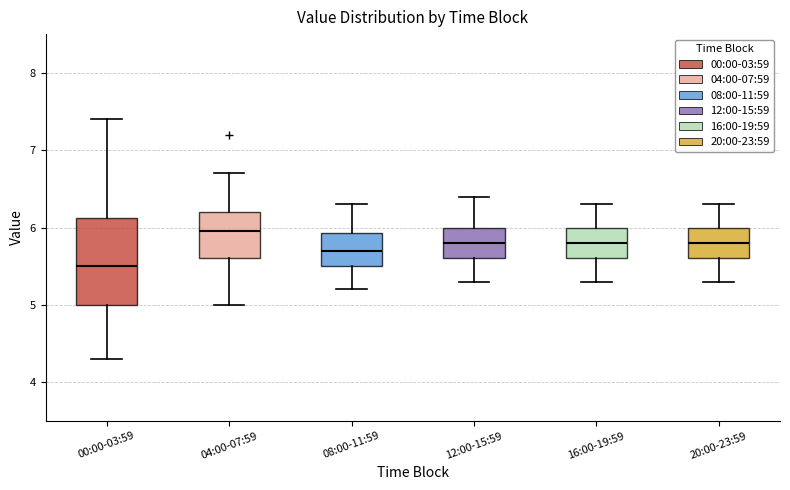

Reading left to right, read every box against the y-axis: the position of its median line, the range the box covers, and the ends of its whiskers. The values are not printed on the chart, so give them approximately, as read against the axis.

00:00-03:59: median 5.5, box 5.0 to 6.1, whiskers 4.3 to 7.4
04:00-07:59: median 6.0, box 5.6 to 6.2, whiskers 5.0 to 6.7
08:00-11:59: median 5.7, box 5.5 to 5.9, whiskers 5.2 to 6.3
12:00-15:59: median 5.8, box 5.6 to 6.0, whiskers 5.3 to 6.4
16:00-19:59: median 5.8, box 5.6 to 6.0, whiskers 5.3 to 6.3
20:00-23:59: median 5.8, box 5.6 to 6.0, whiskers 5.3 to 6.3